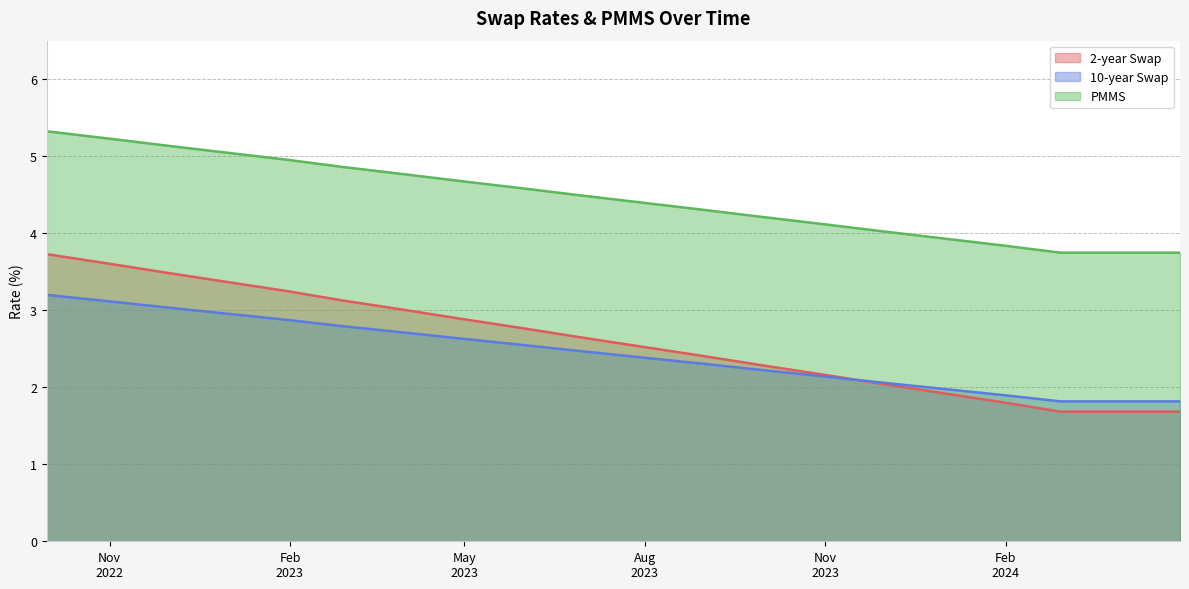

What is the maximum value for PMMS?

5.3